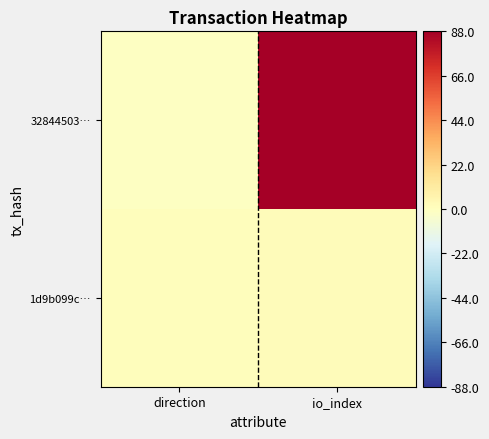

At how many categories does at least one series exceed 27?

1